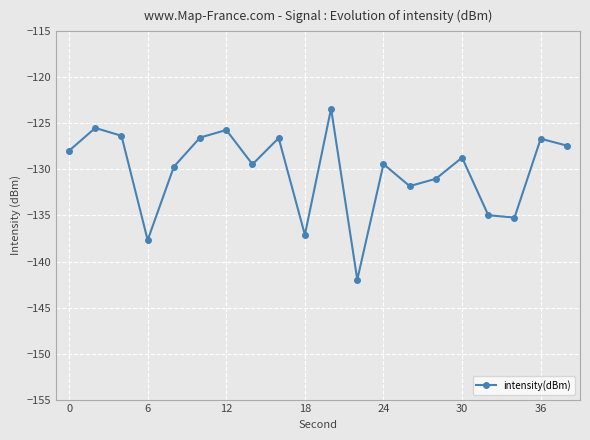

What is the value of the 3rd point from the left?

-126.3